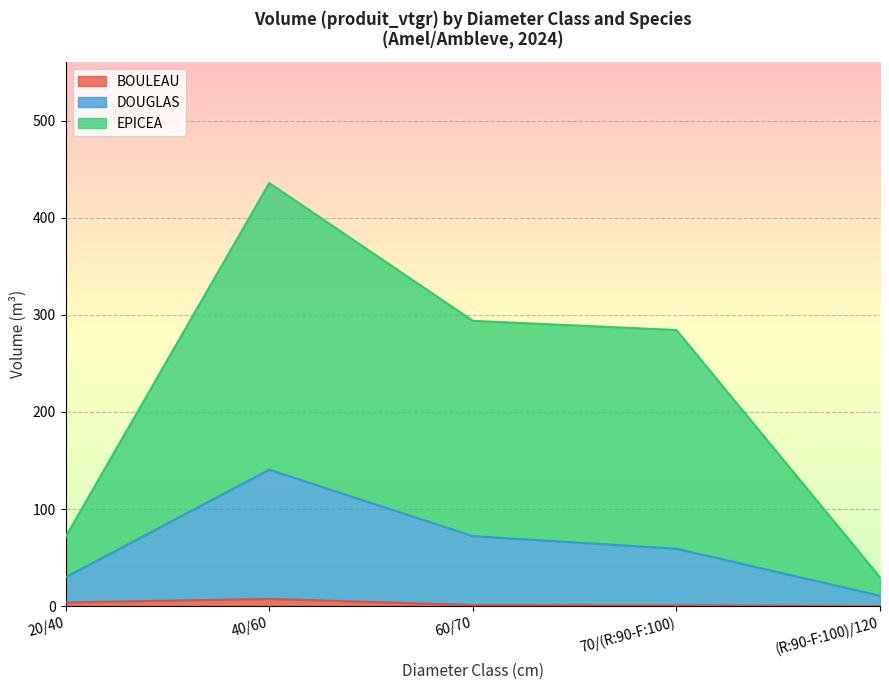

How many lines are shown in the chart?

3